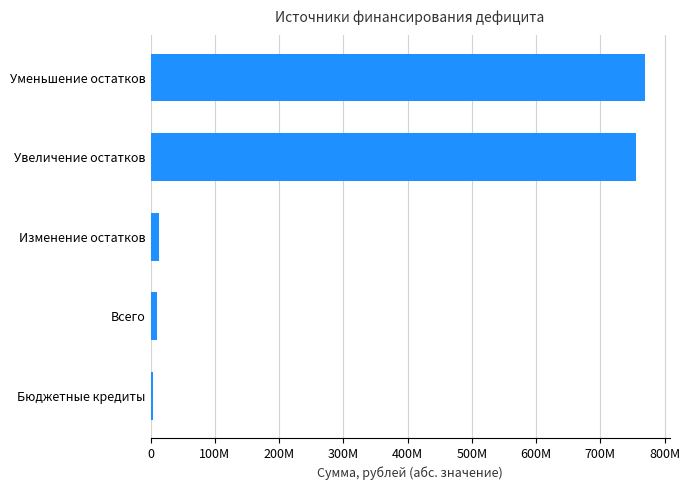

Are the bars horizontal?

Yes